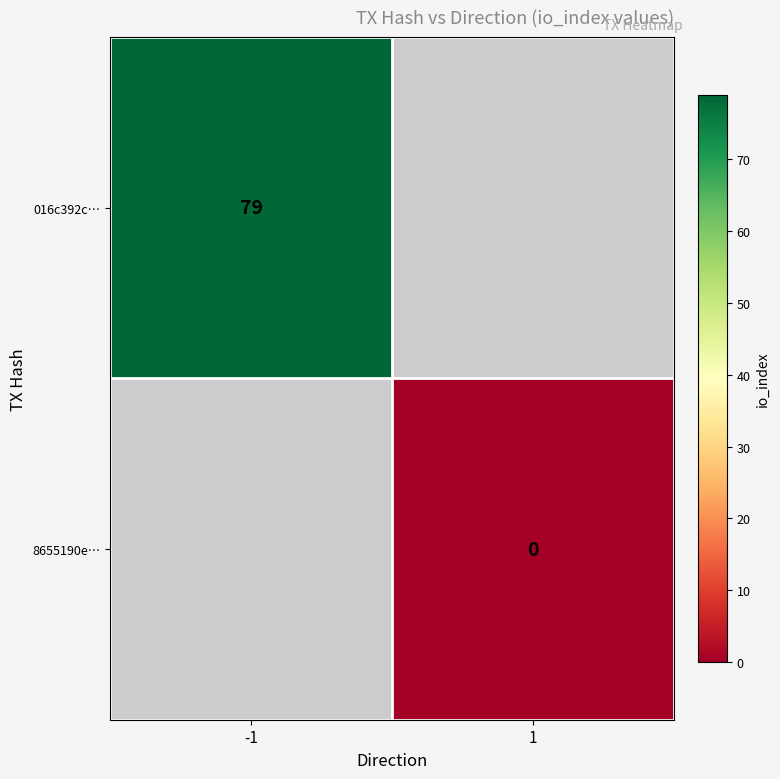

Is the value of 016c392c… at -1 greater than the value of 8655190e… at 1?

Yes